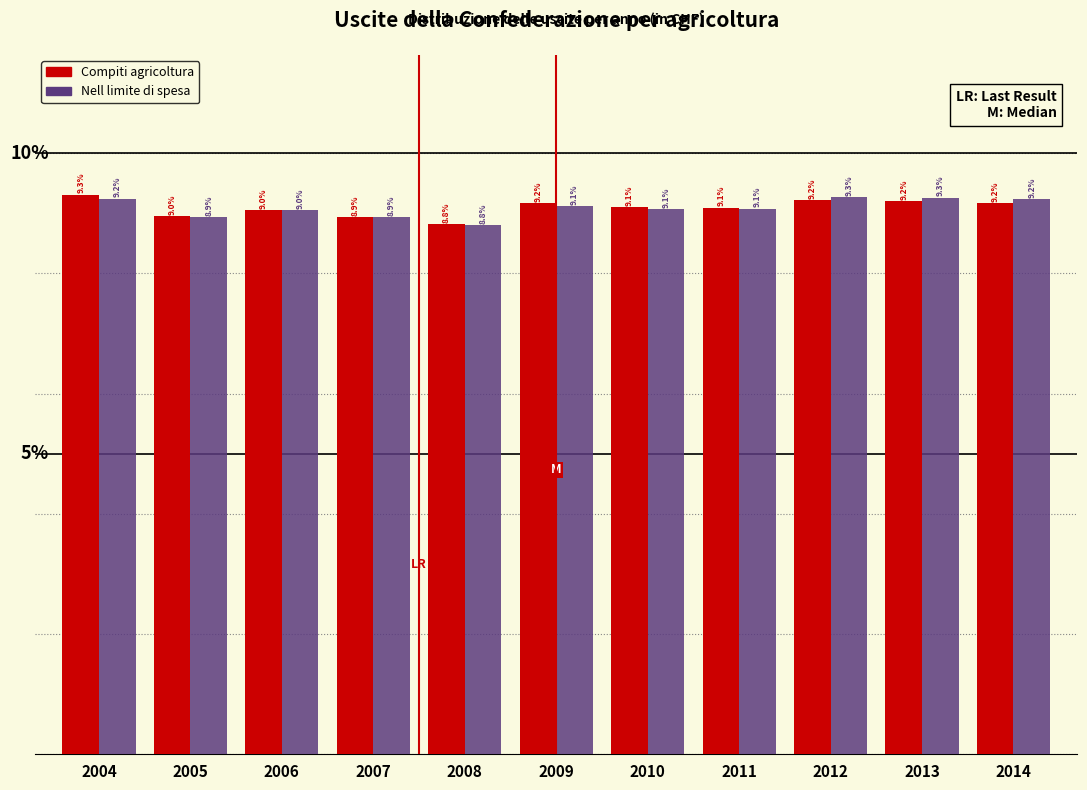

Is the value of Compiti agricoltura at 2007 greater than the value of Nell limite di spesa at 2009?

No